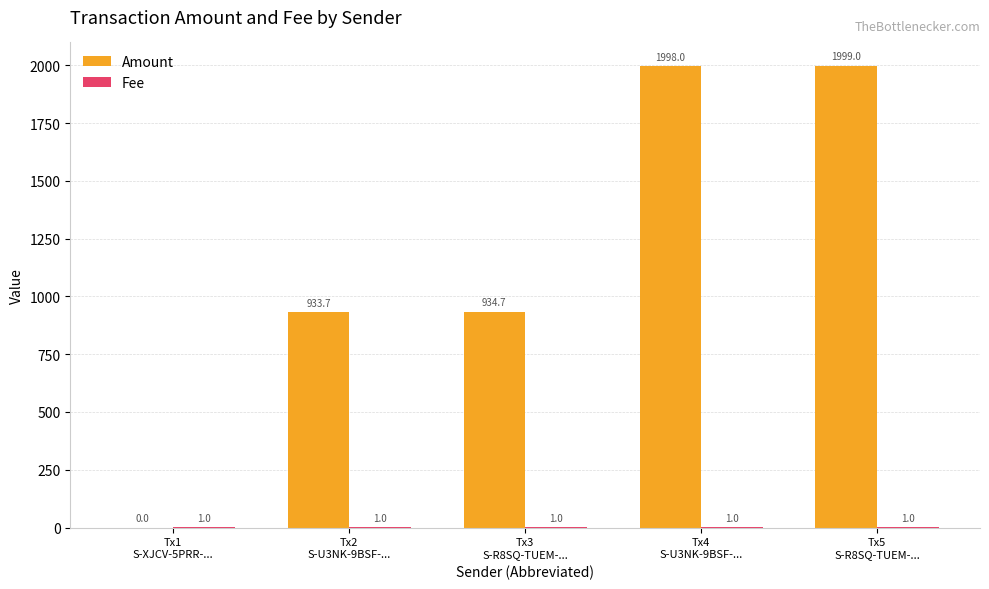

Which series has the largest total across all categories?

Amount